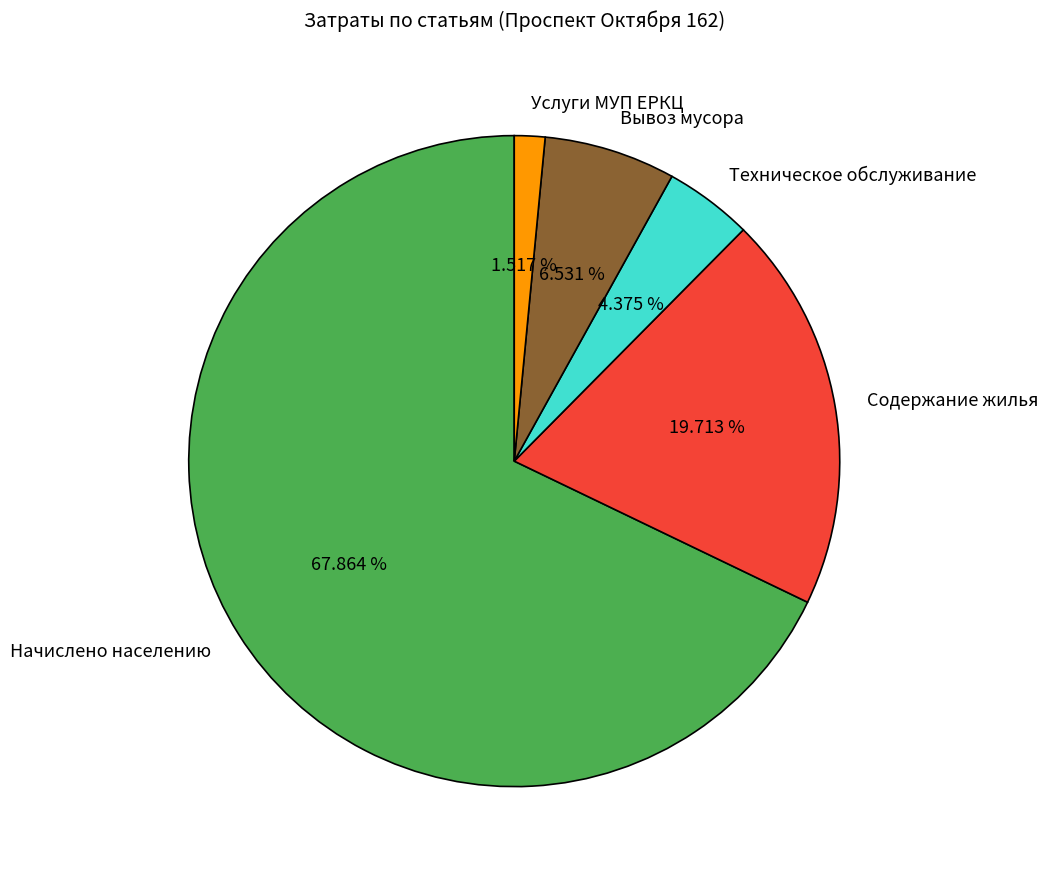

Does Начислено населению account for over 50% of the chart?

Yes